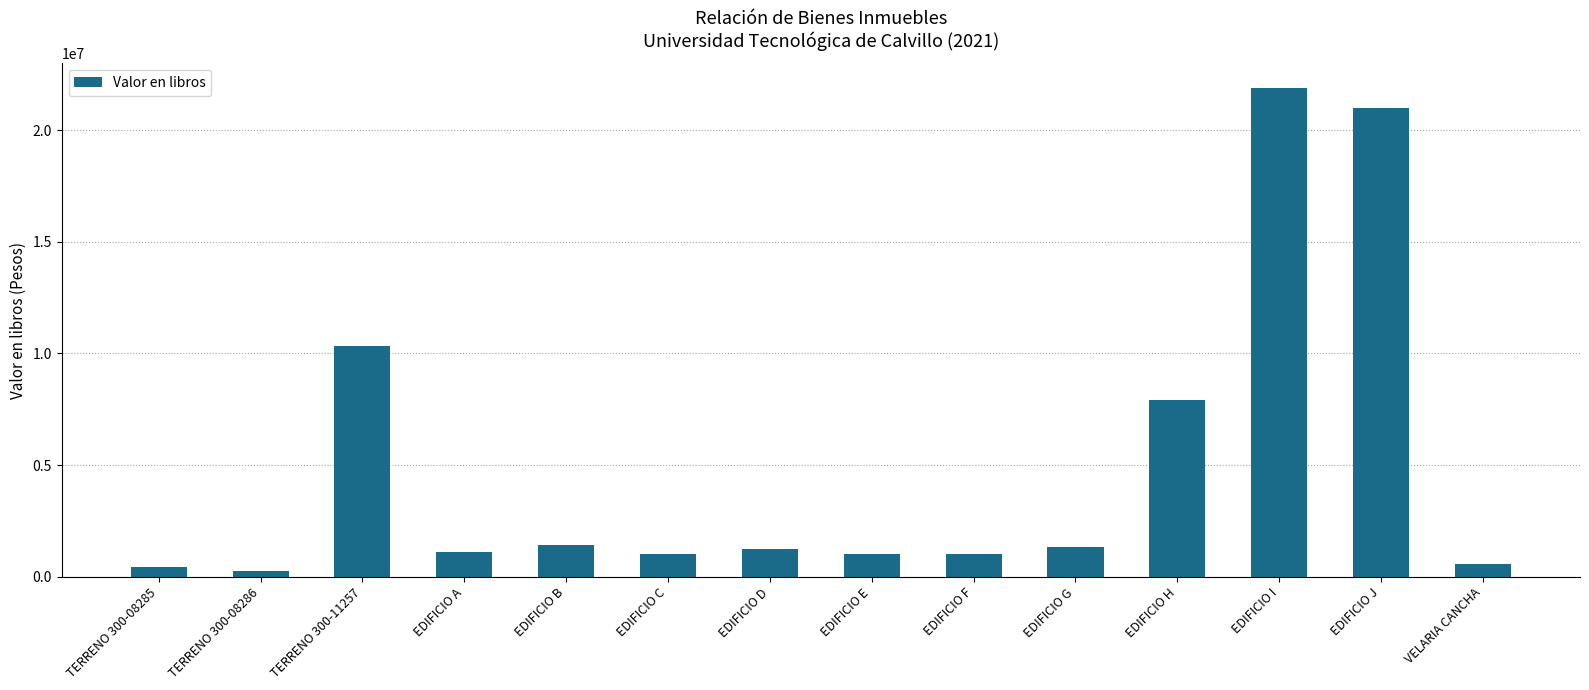

How many bars are there in total?

14